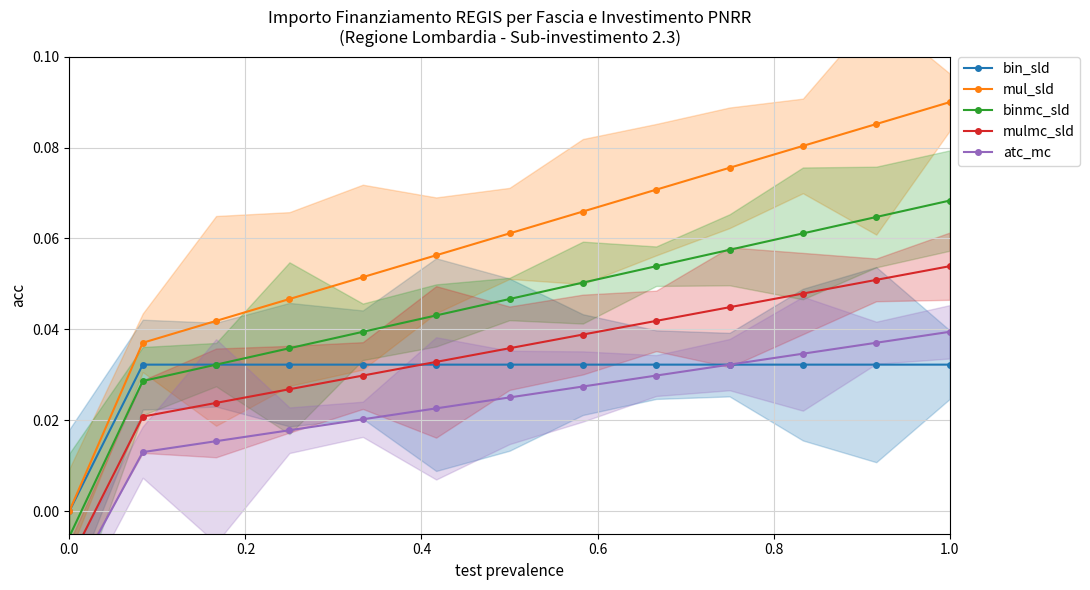

Is it true that bin_sld equals 0.0 at 0.0?

True